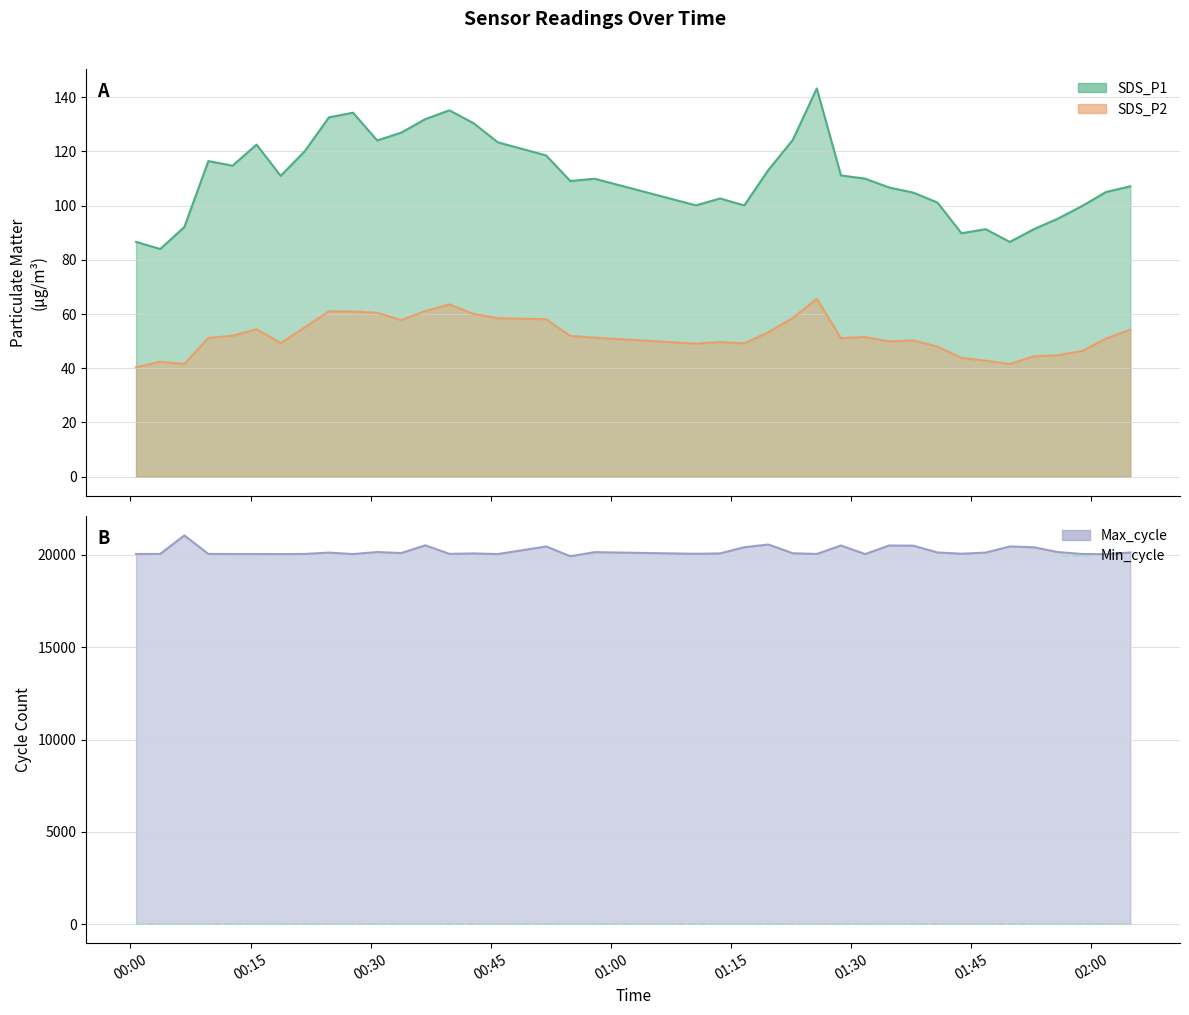

At which category does SDS_P1 reach its first local peak?

2022/04/22 00:09:44